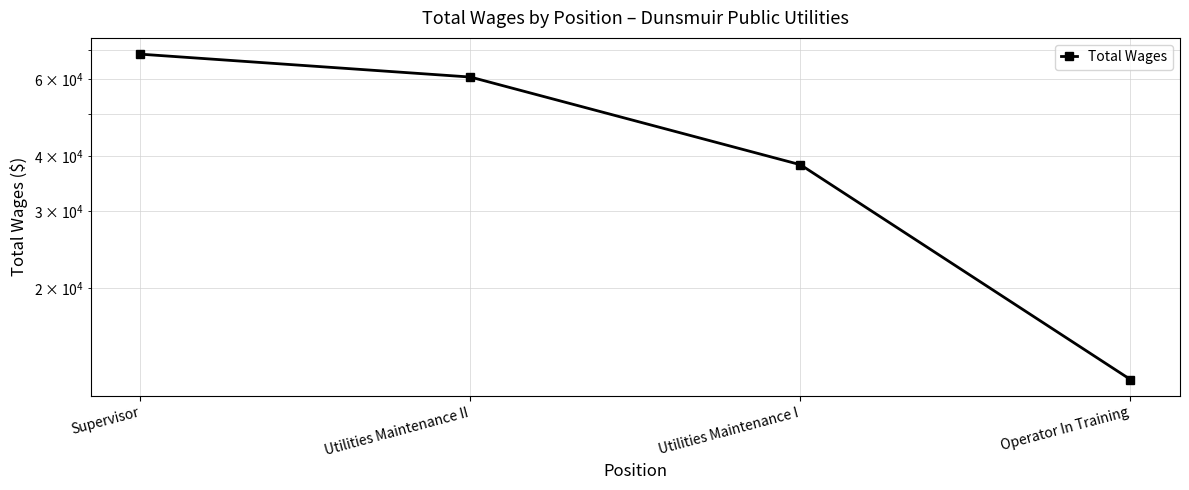

What is the smallest value displayed?

12346